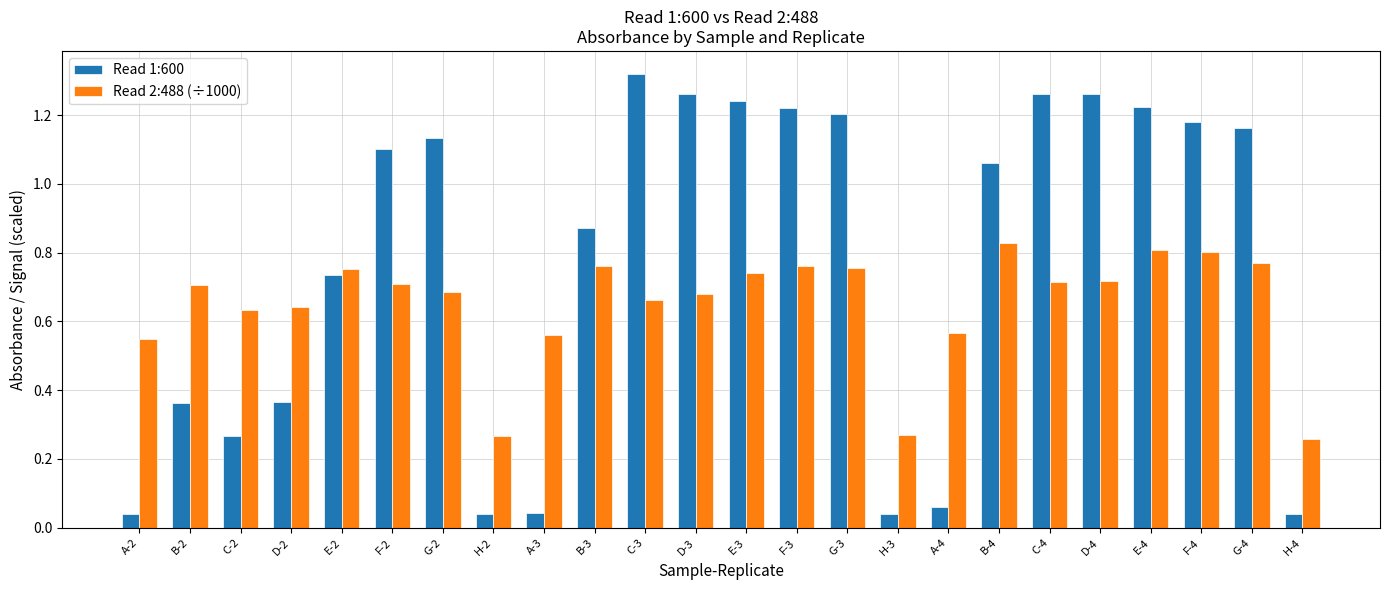

At F-2, list the series in order from smallest to largest.

Read 2:488 (÷1000), Read 1:600